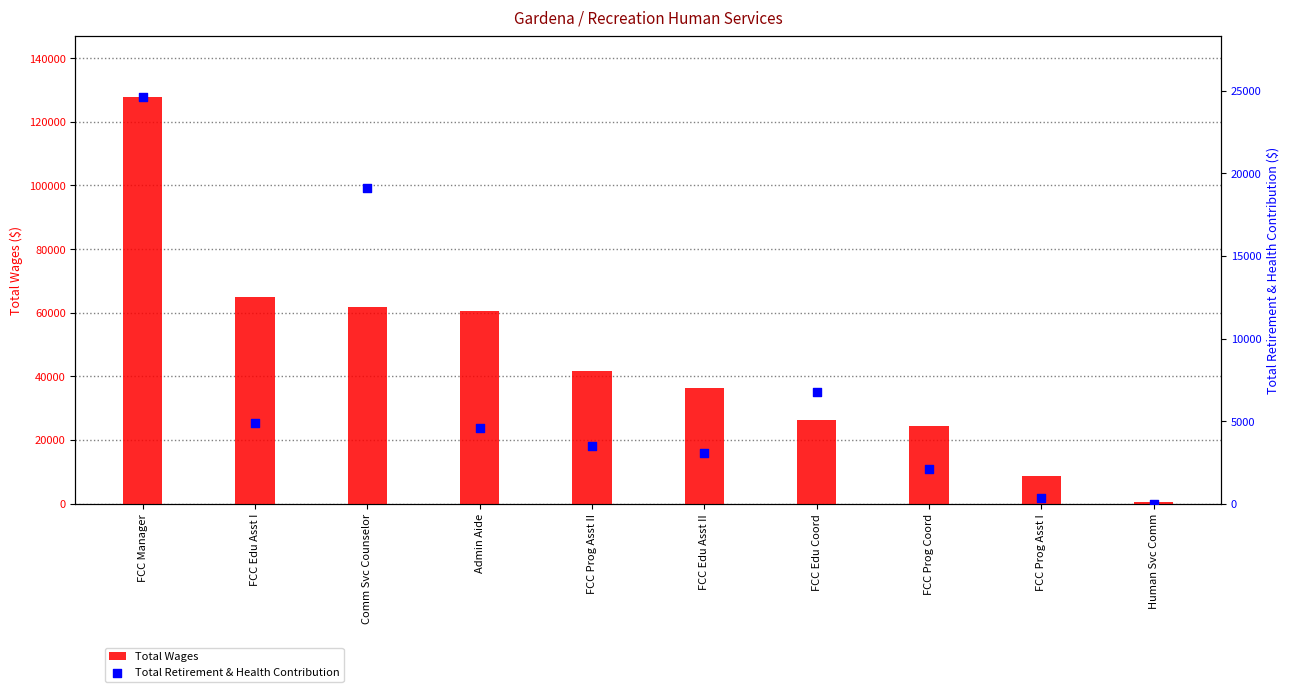

At how many categories does at least one series exceed 2970?

9